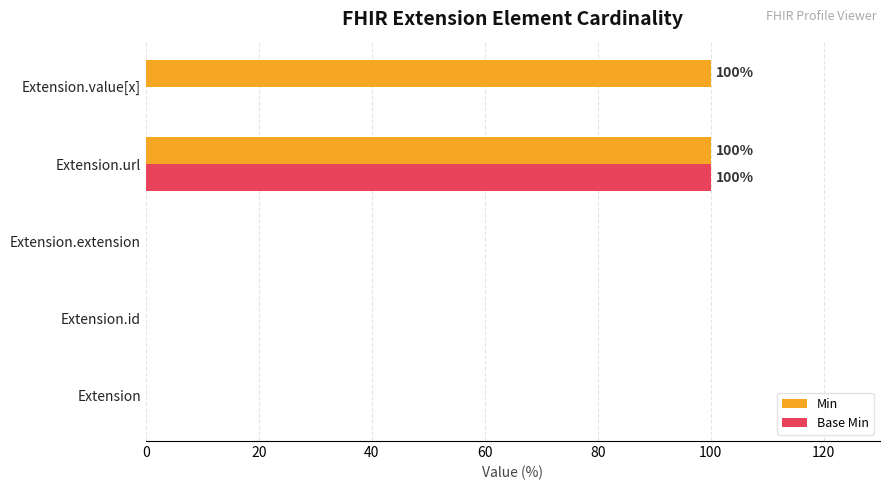

At which category is the sum across all series the highest?

Extension.url